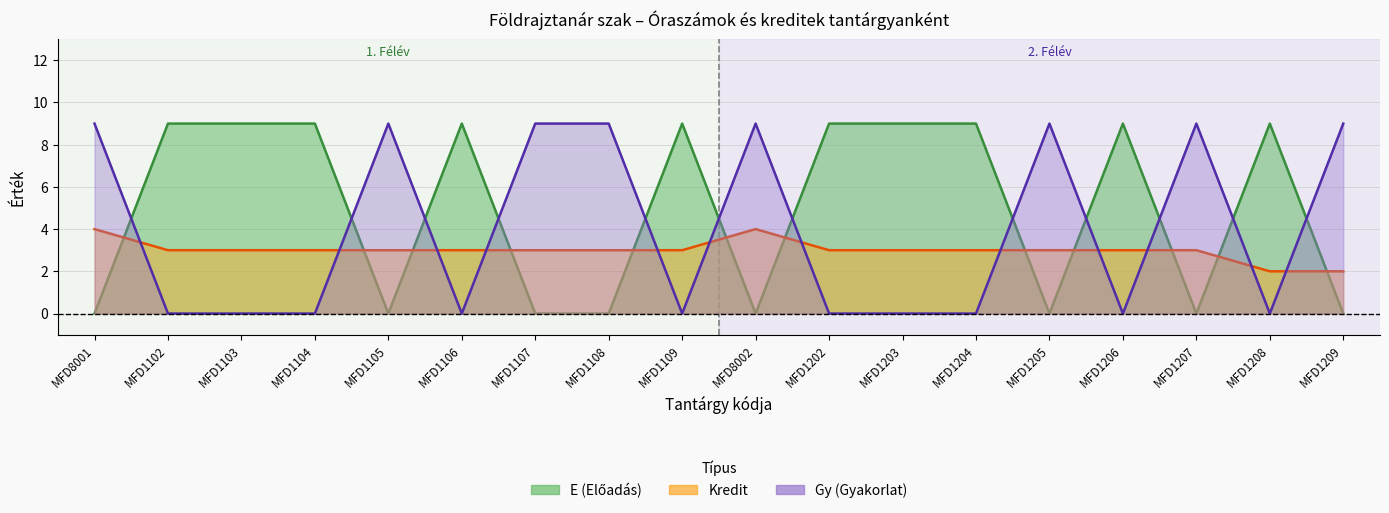

What is the label of the 4th point from the left?

MFD1104